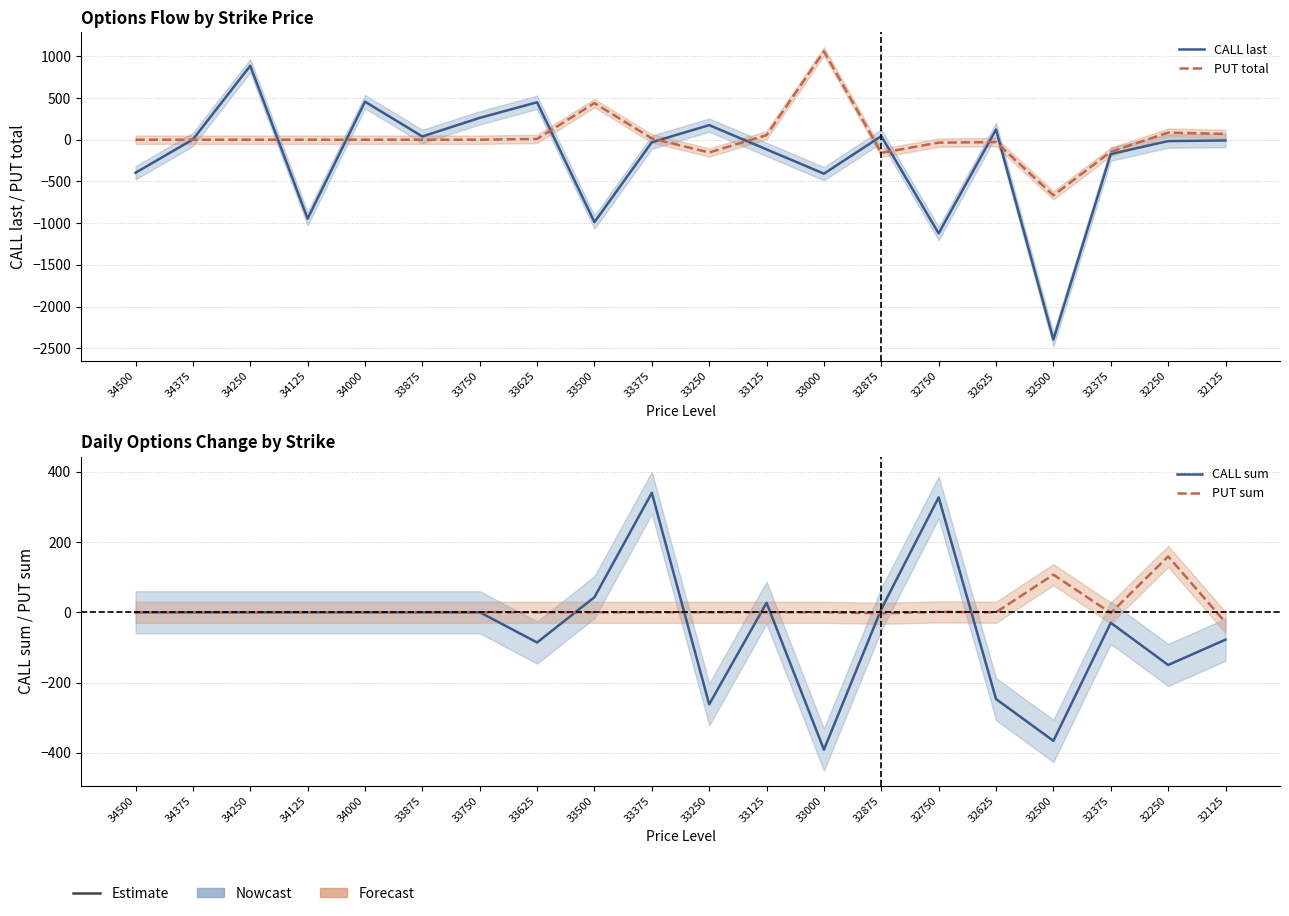

At how many categories does at least one series exceed -1934?

20